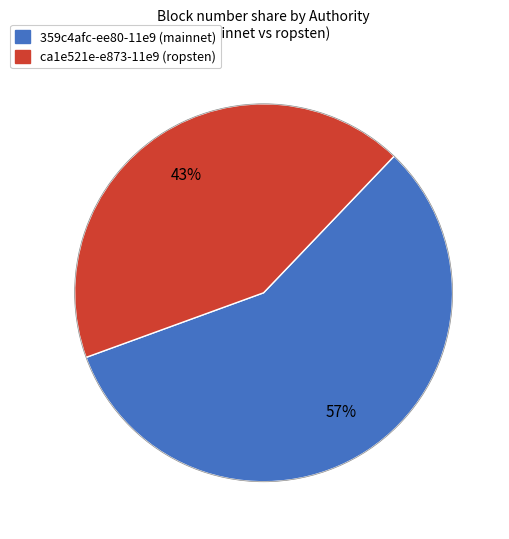

To the nearest percent, what is the average slice percentage?

50%